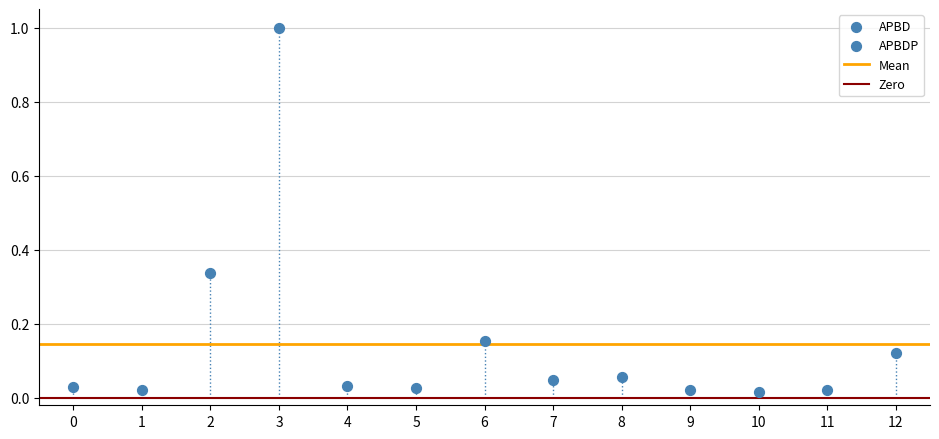

What is the range of Y values (max minus min)?

1.0